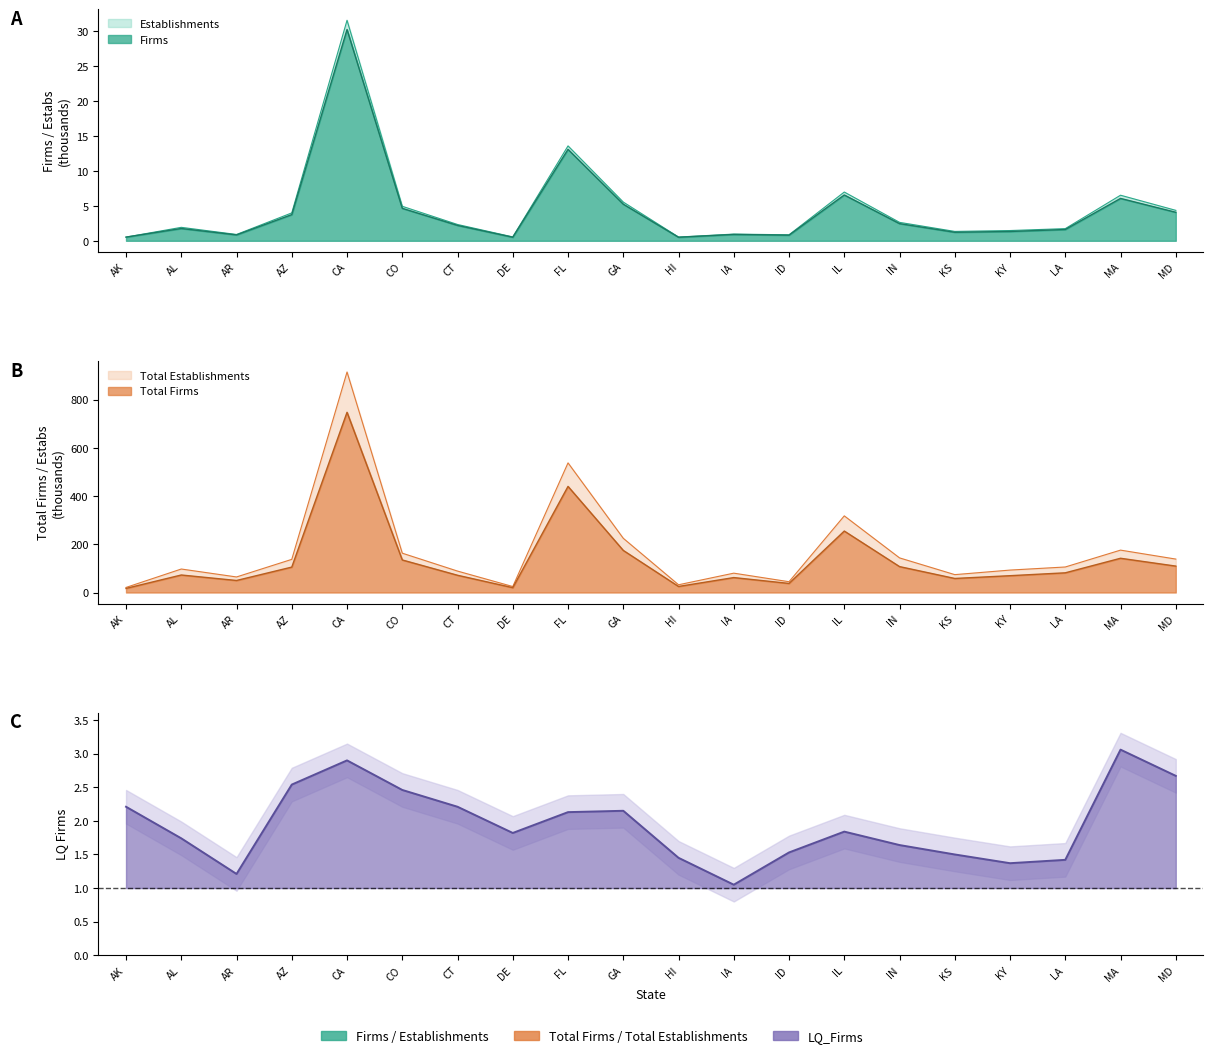

How many values in the Total Establishments series are below 105?

10